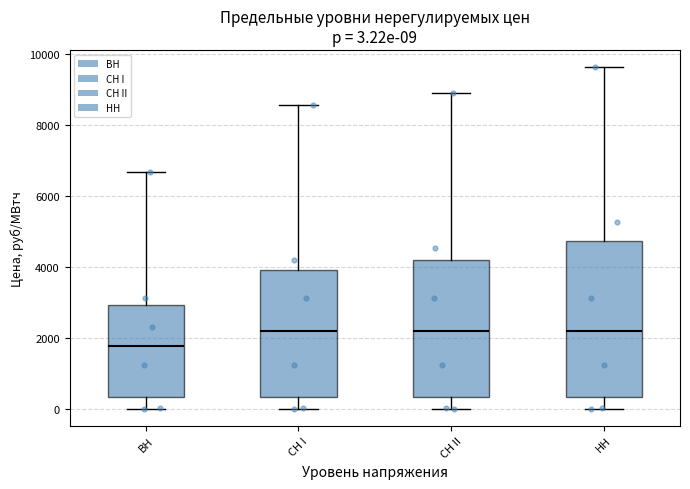

Comparing the boxes themselves (not the whiskers), which one is the tallest?

HH